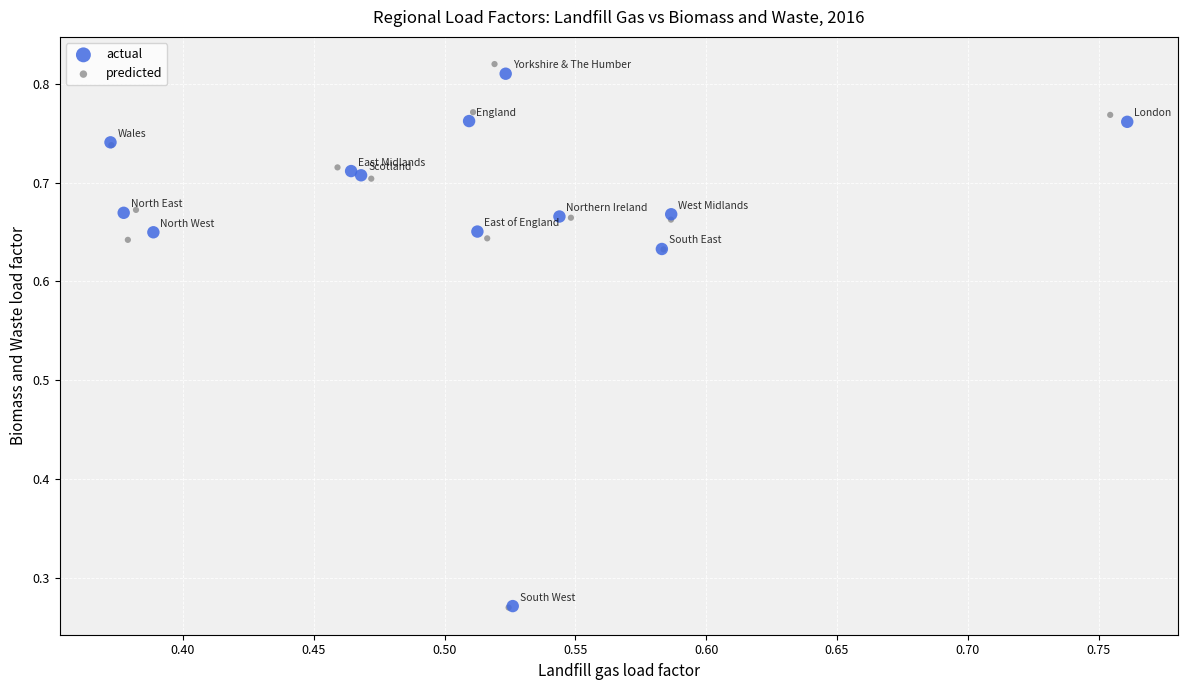

Which series has the widest spread of Y values?

predicted